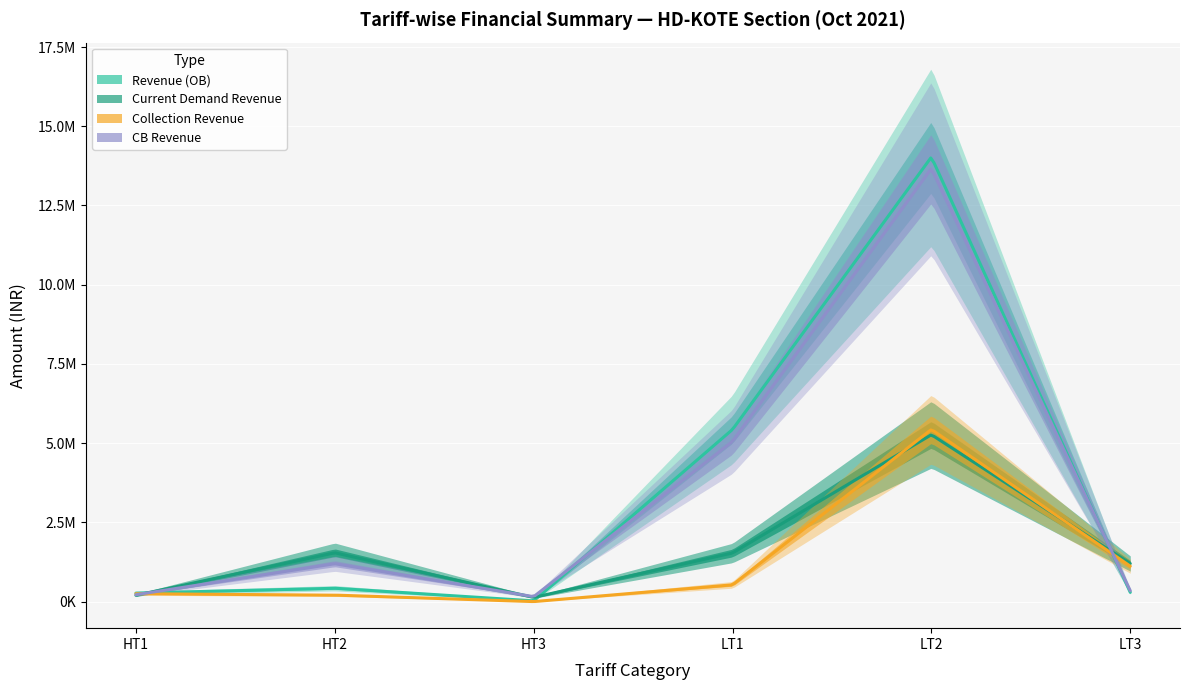

Reading right to left, list all the values displayed in this chart.

Revenue (OB): LT3=291492.5	LT2=14028820.4	LT1=5433308.6	HT3=23139.1	HT2=422256.2	HT1=268050.8
Current Demand Revenue: LT3=1201110.5	LT2=5266562.8	LT1=1534272.9	HT3=132485.1	HT2=1540385.7	HT1=198397.3
Collection Revenue: LT3=1117827.9	LT2=5433844.9	LT1=529203.5	HT3=0.0	HT2=205112.1	HT1=249626.5
CB Revenue: LT3=341868.8	LT2=13668821.2	LT1=5056335.3	HT3=155624.3	HT2=1195784.2	HT1=216821.6